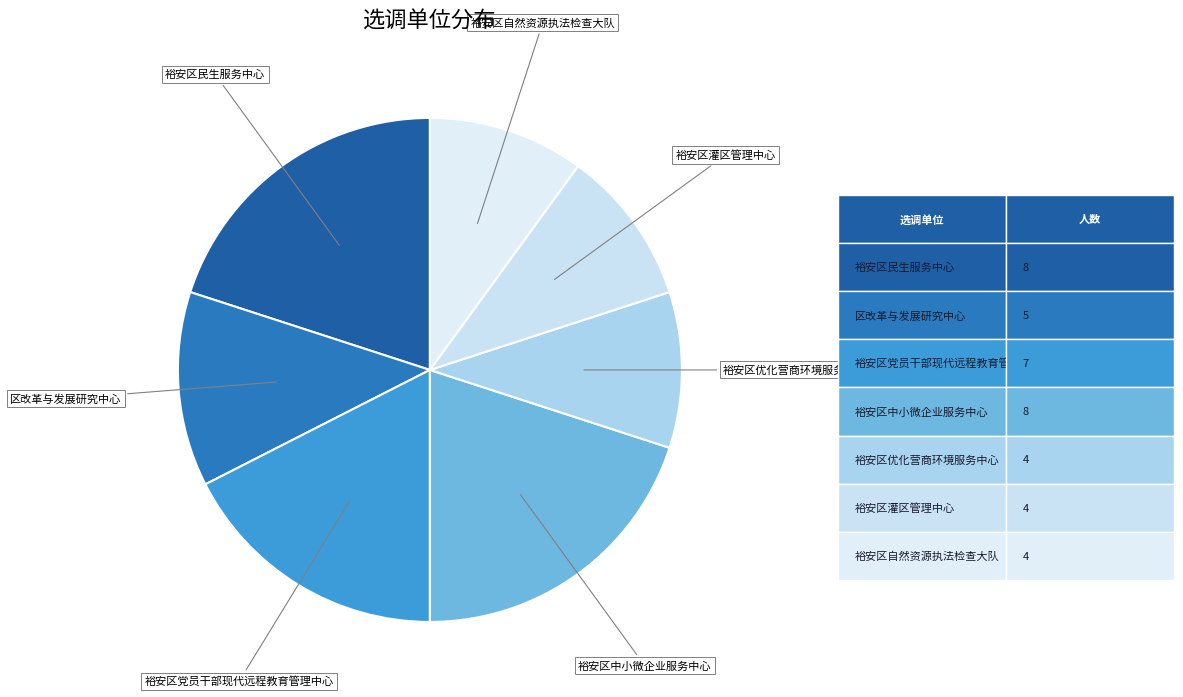

True or false: 裕安区灌区管理中心 accounts for 15% of the total.

False